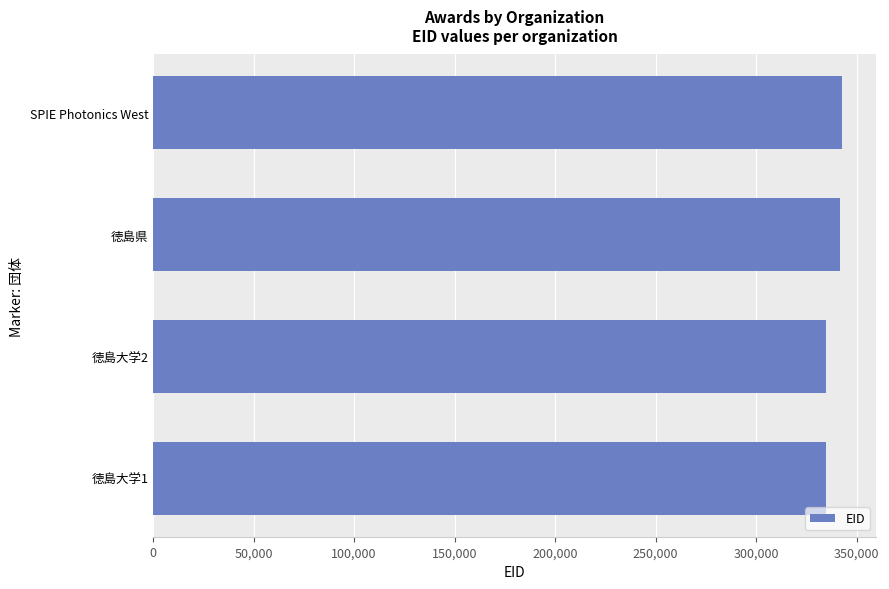

What is the maximum value shown in the chart?

342636